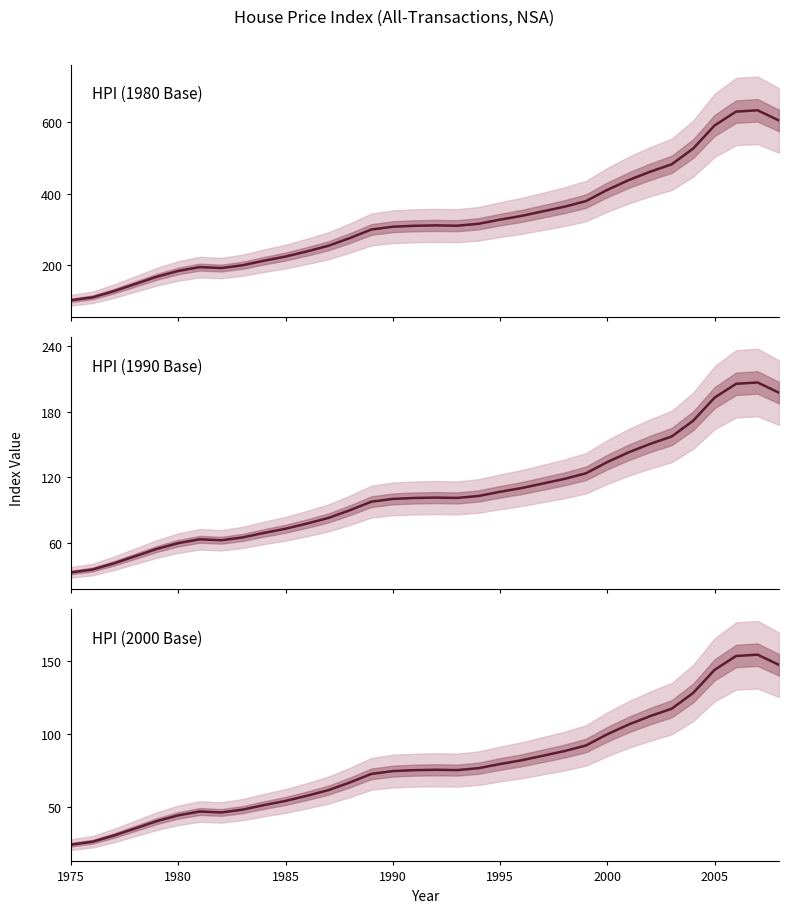

How many data points in HPI (2000 Base) are above 75?

18